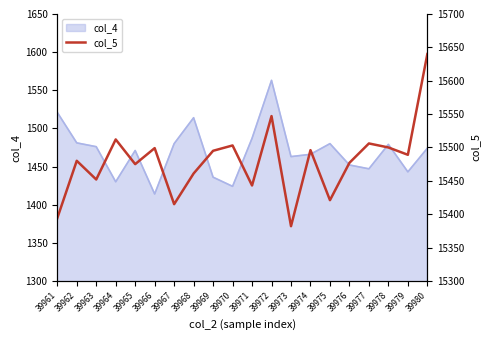

At which category does the chart reach its minimum across all series?

39973